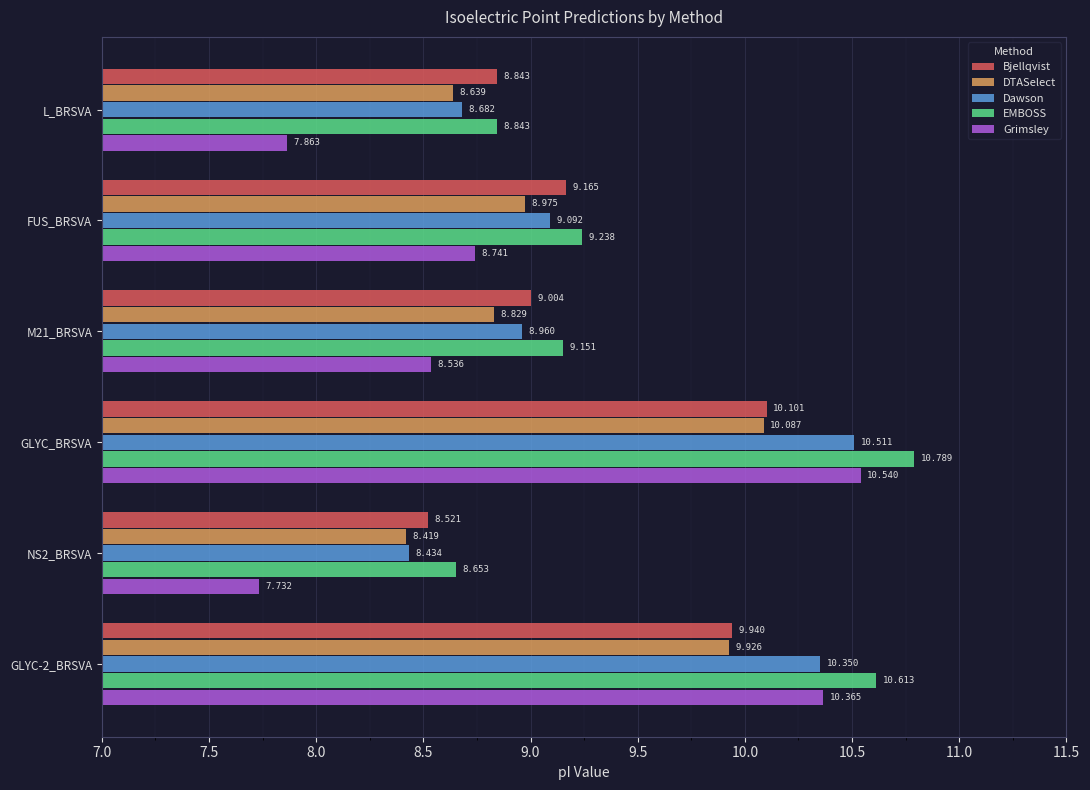

Rank the categories by Dawson value from highest to lowest.

GLYC_BRSVA, GLYC-2_BRSVA, FUS_BRSVA, M21_BRSVA, L_BRSVA, NS2_BRSVA